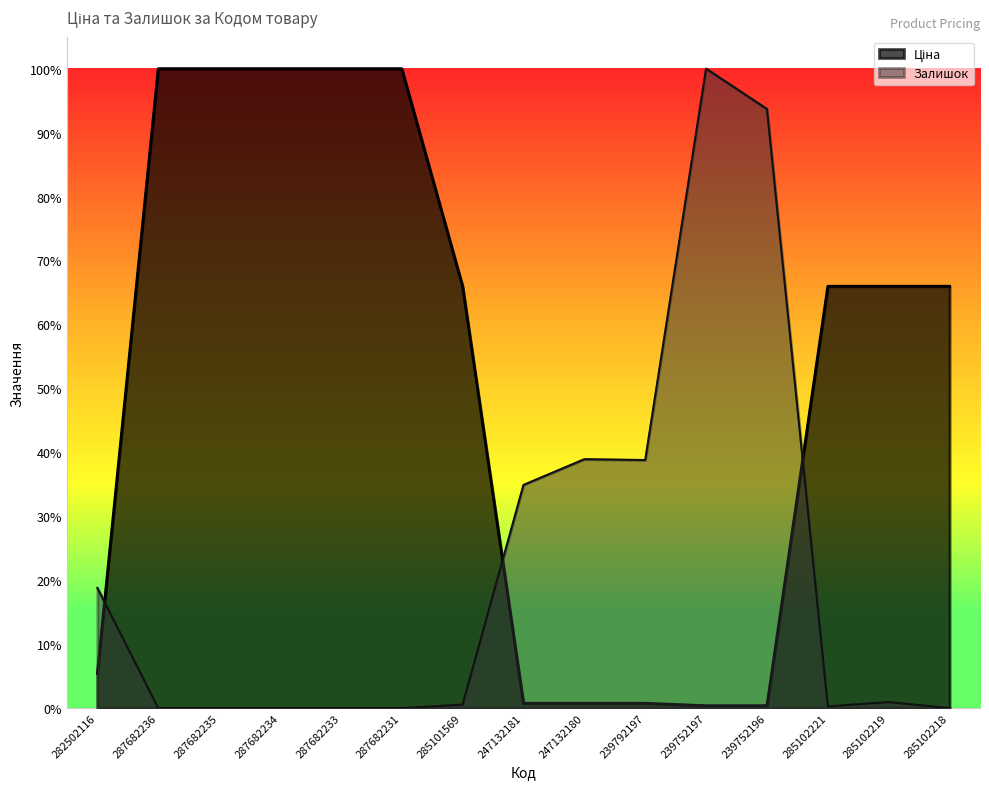

Reading right to left, transcribe all the data shown in this chart.

Ціна: 285102218=0.7	285102219=0.7	285102221=0.7	239752196=0.0	239752197=0.0	239792197=0.0	247132180=0.0	247132181=0.0	285101569=0.7	287682231=1.0	287682233=1.0	287682234=1.0	287682235=1.0	287682236=1.0	282502116=0.1
Залишок: 285102218=0.0	285102219=0.0	285102221=0.0	239752196=0.9	239752197=1.0	239792197=0.4	247132180=0.4	247132181=0.3	285101569=0.0	287682231=0.0	287682233=0.0	287682234=0.0	287682235=0.0	287682236=0.0	282502116=0.2